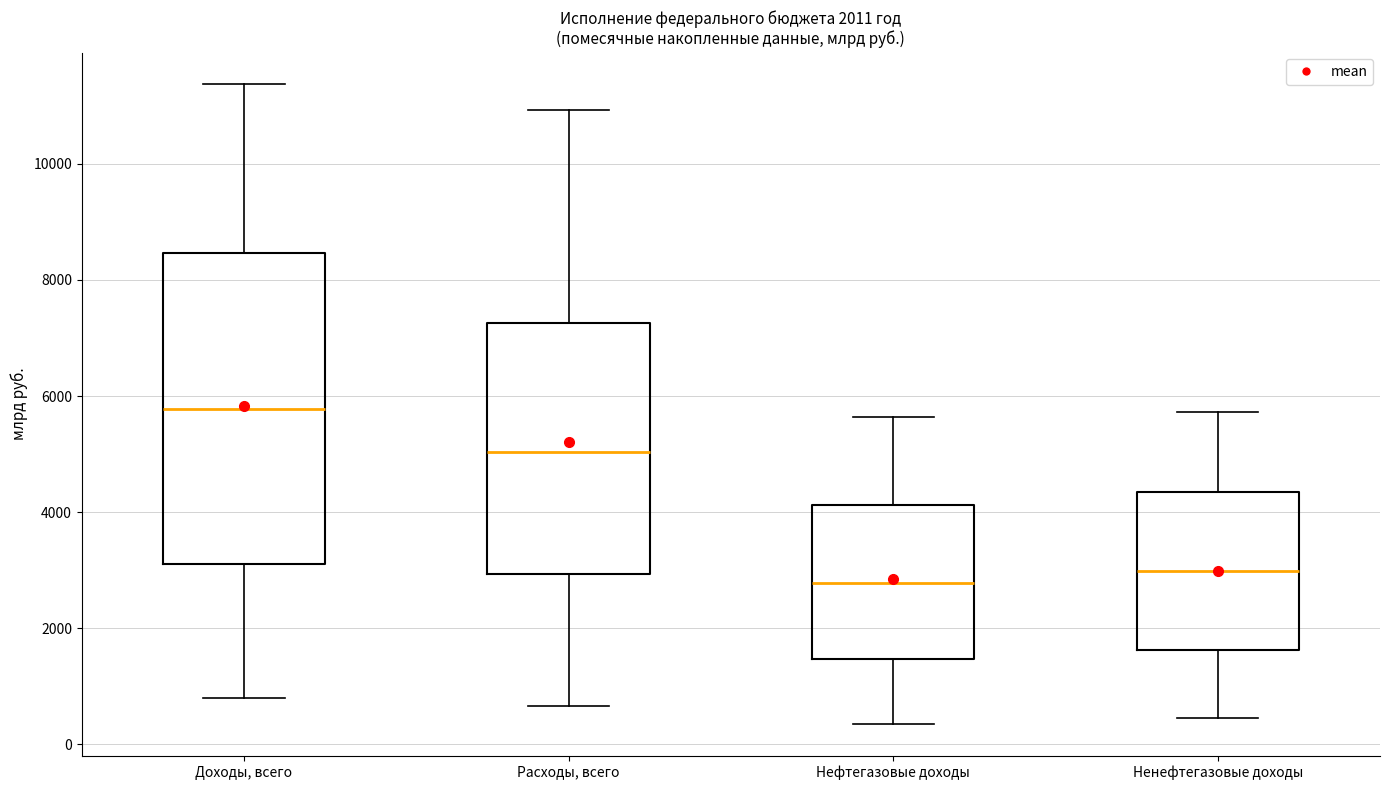

Which box's median line is the highest?

Доходы, всего